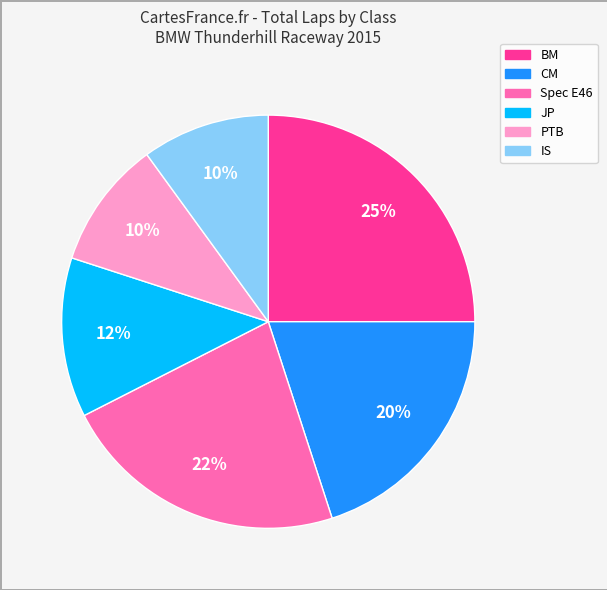

To the nearest percent, what is the average slice percentage?

17%